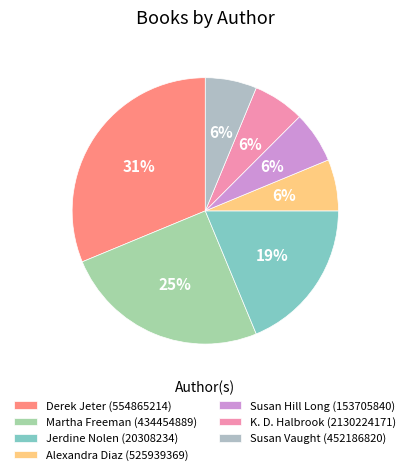

What percentage do Susan Hill Long (153705840) and K. D. Halbrook (2130224171) together represent?

12.5%